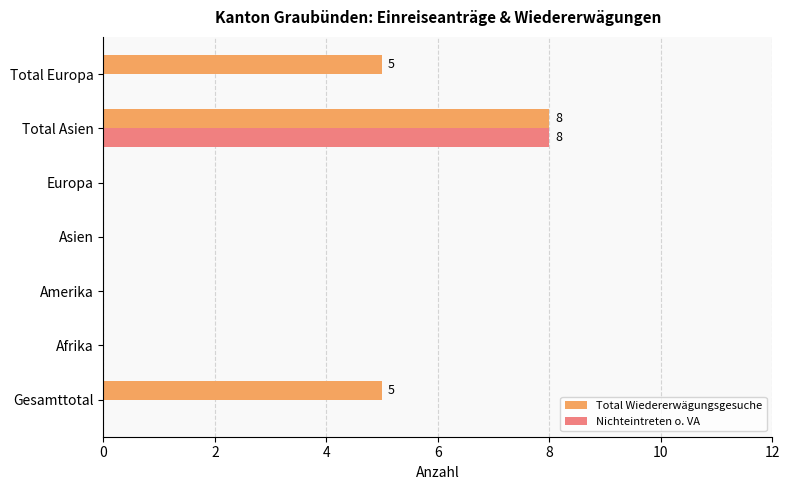

Is it true that Total Wiedererwägungsgesuche equals 5 at Total Europa?

True